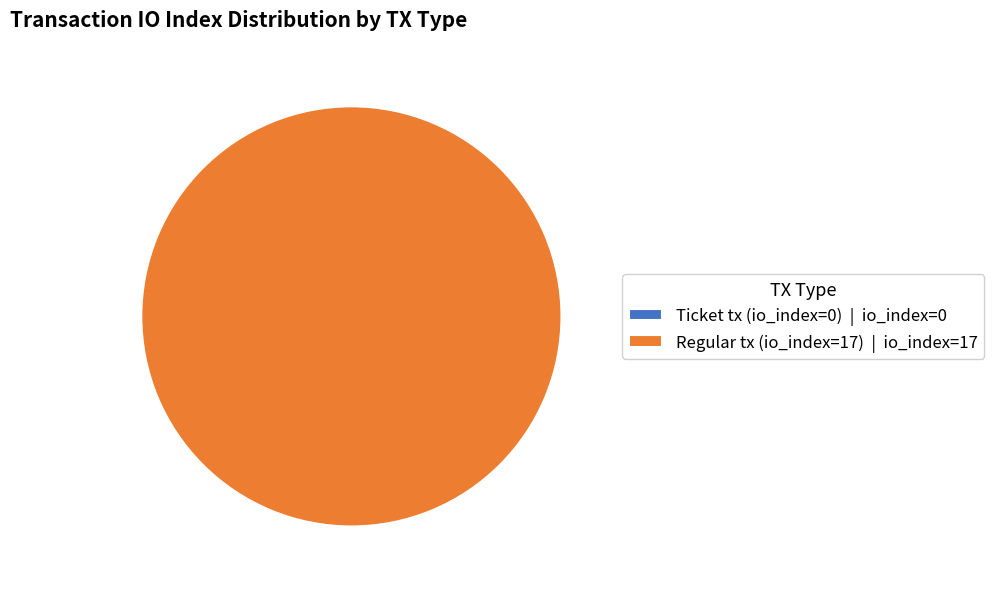

The Regular tx (io_index=17) slice represents 100% of the pie. True or false?

True